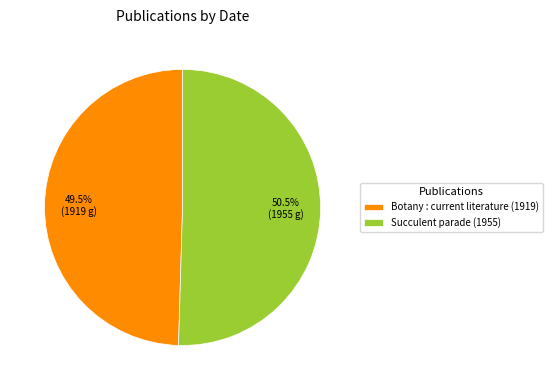

Which category has the biggest portion of the pie?

Succulent parade (1955)